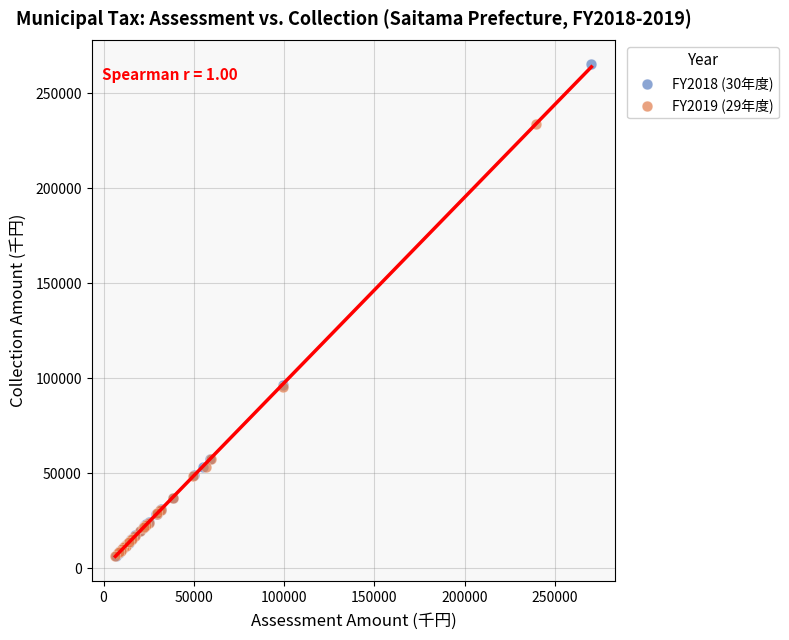

Which series has the widest spread of Y values?

FY2018 (30年度)